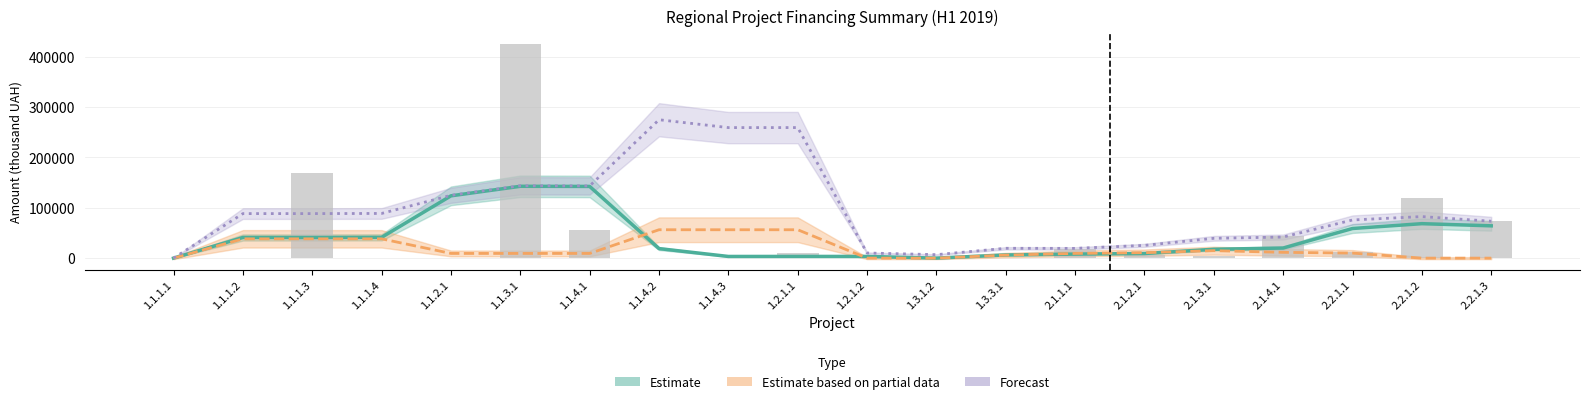

Is it true that Estimate based on partial data equals 56333.3 at 1.1.4.3?

True